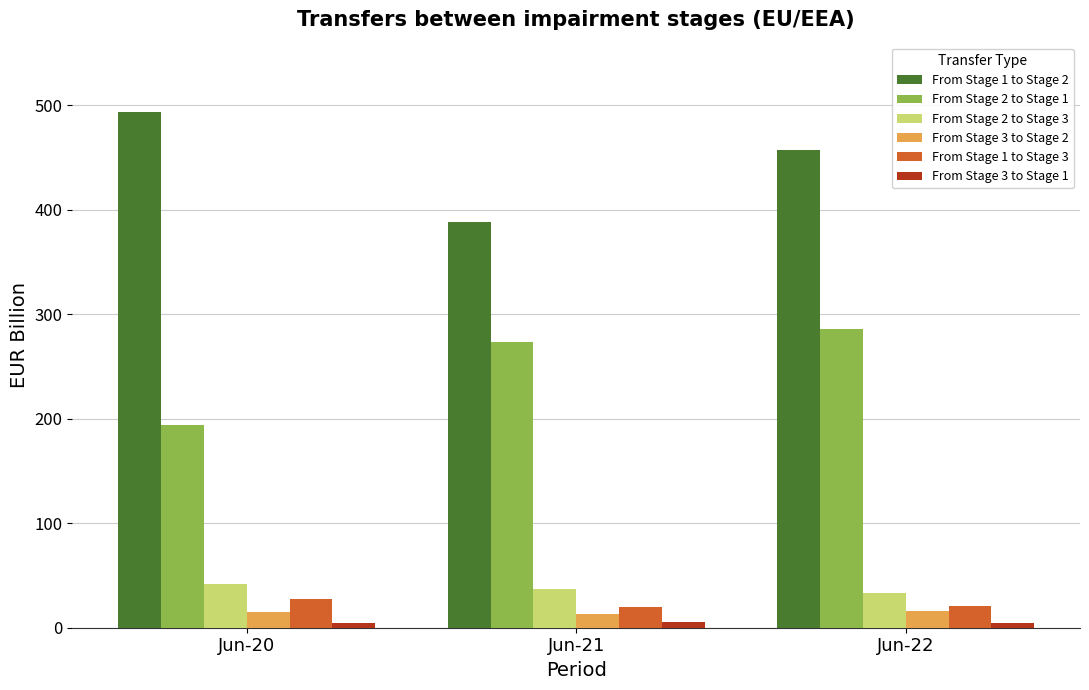

What is the value of the From Stage 1 to Stage 3 bar at the 3rd from the left?

21.0